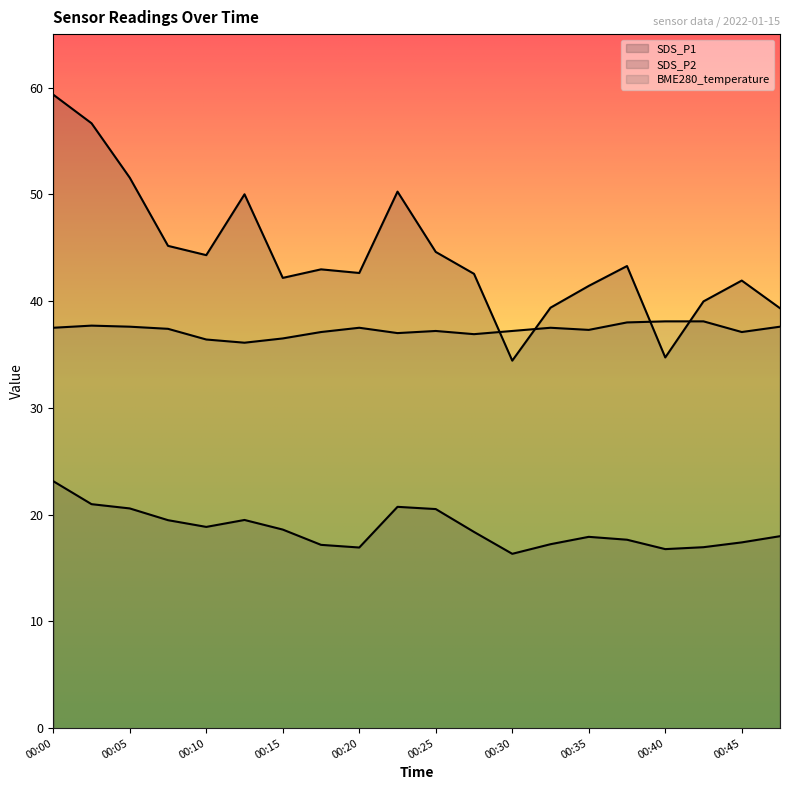

What is the value of the BME280_temperature point at the 20th from the left?

37.6